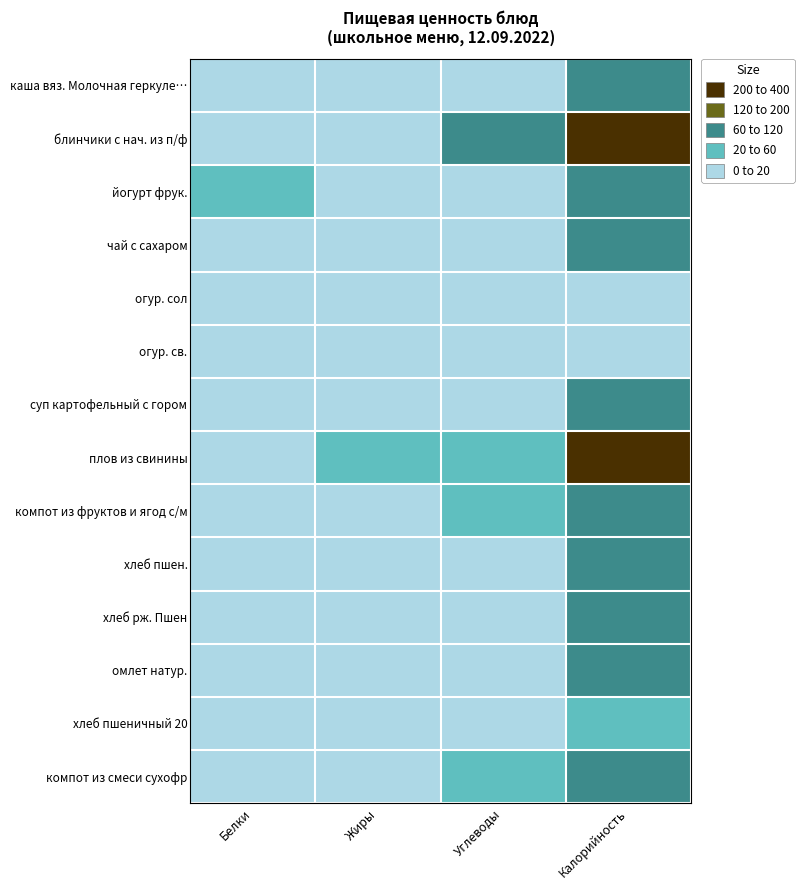

Which series has the widest spread of values?

плов из свинины